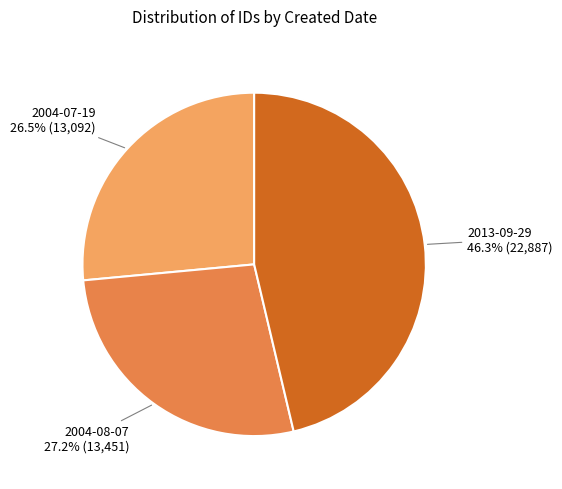

How many segments does this pie chart have?

3